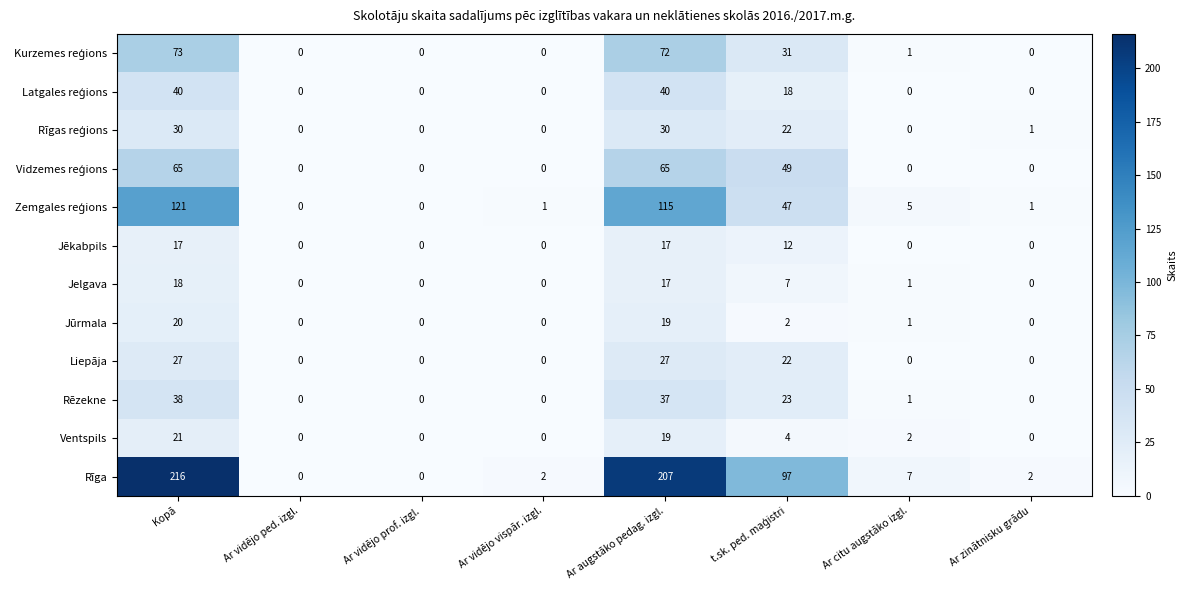

What value does the Liepāja series have at Kopā, to the nearest 10?

30